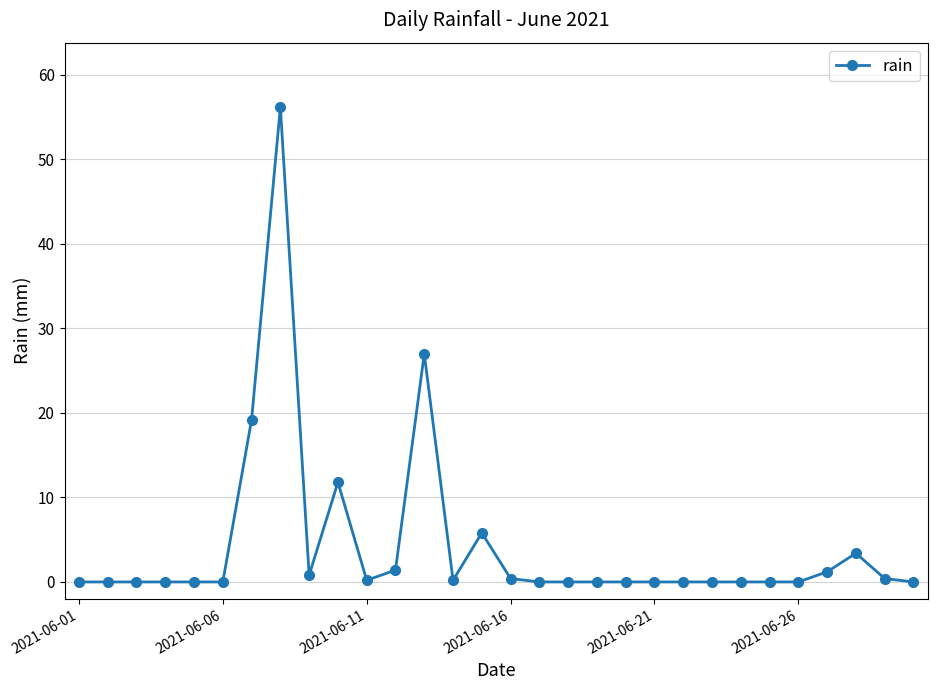

What is the value of the 28th point from the left?

3.4